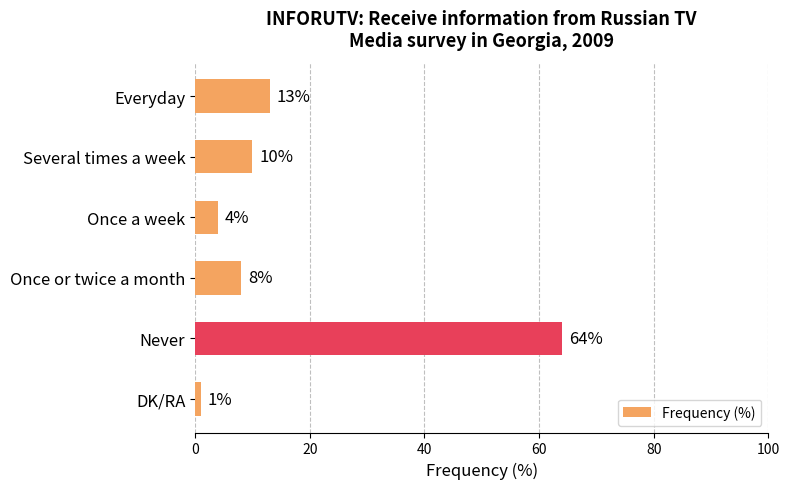

At which category does the chart reach its minimum across all series?

DK/RA